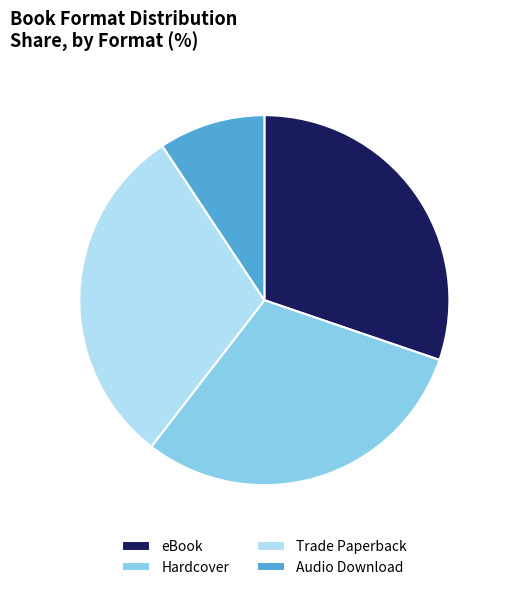

Is the sum of eBook and Trade Paperback greater than half?

Yes